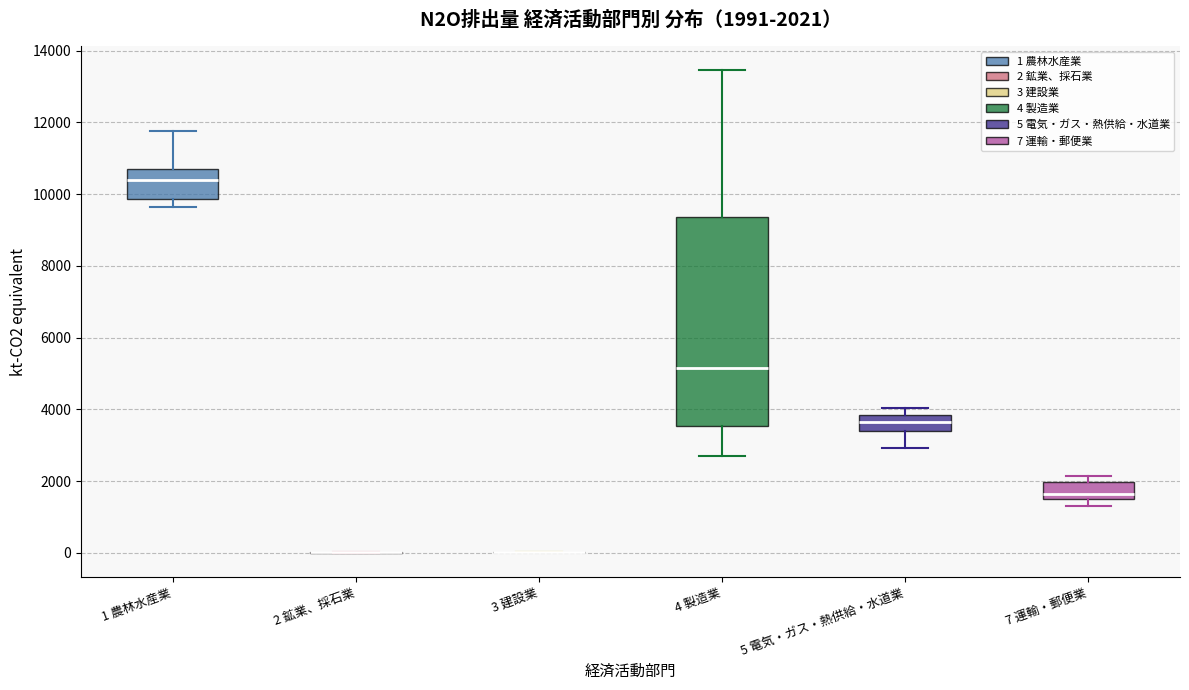

Which box is the tallest, from its lower edge to its upper edge?

4 製造業